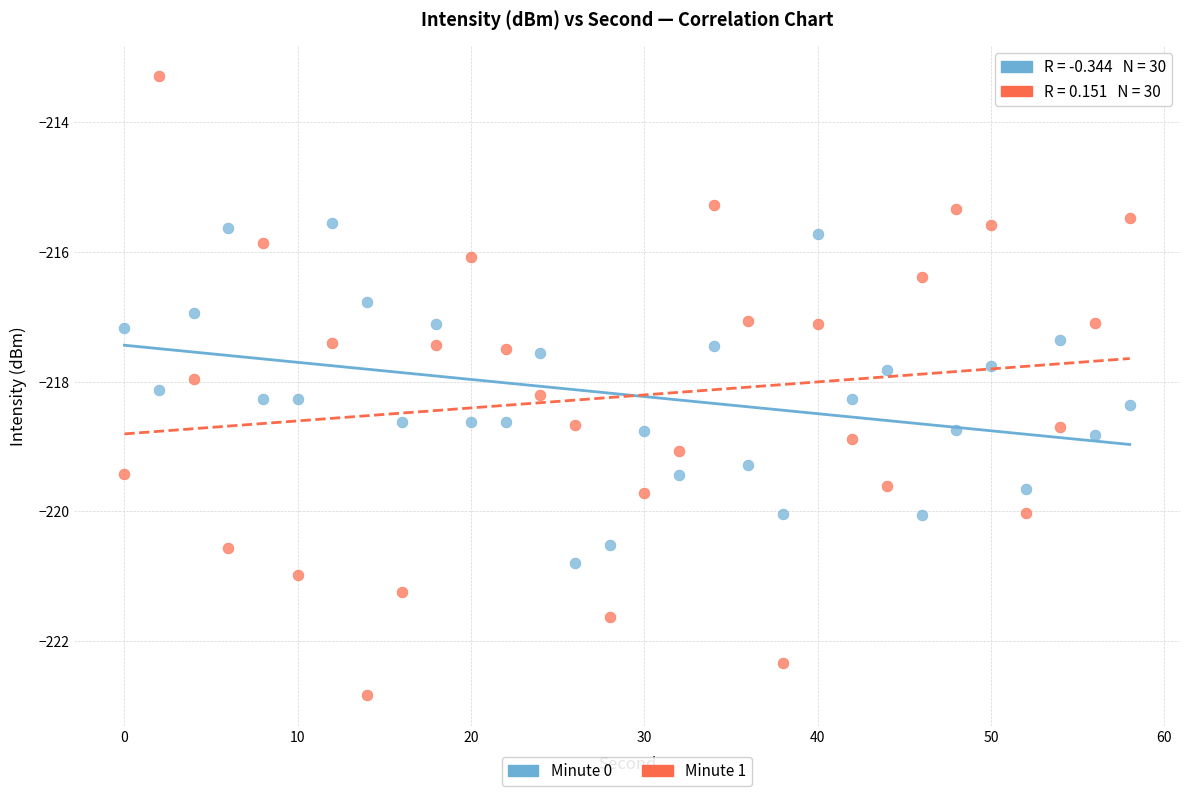

Which series has the widest spread of Y values?

Minute 1